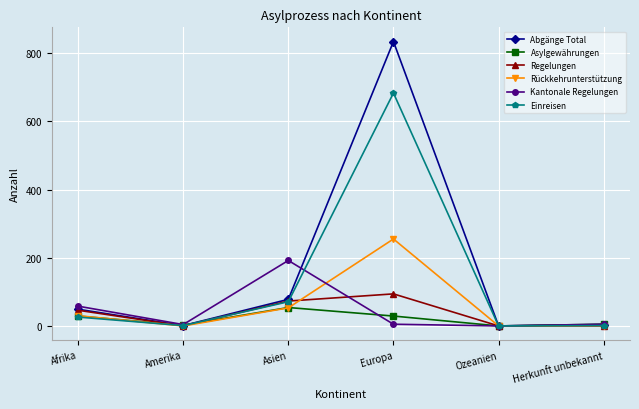

What is the approximate value of Abgänge Total at Europa, to the nearest 100?

800